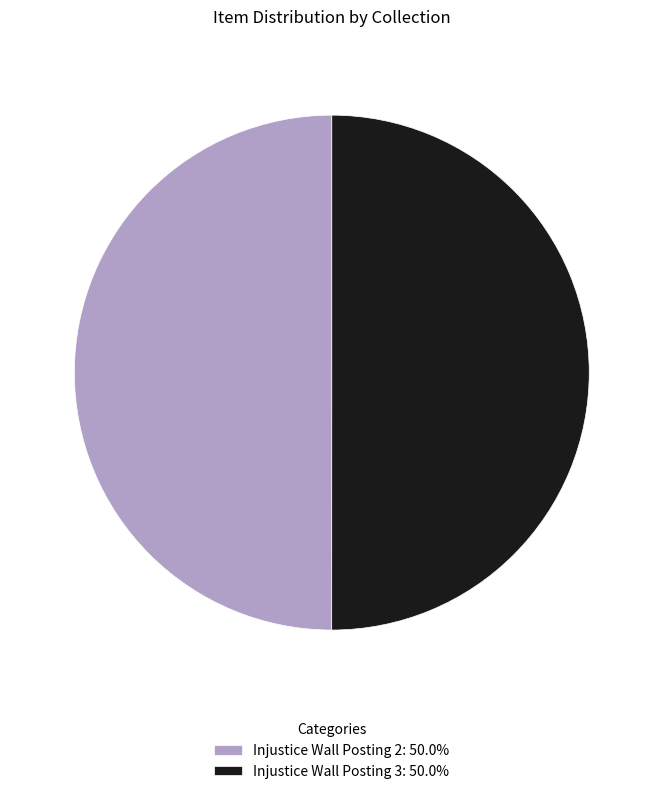

Is the sum of Injustice Wall Posting 2: 50.0% and Injustice Wall Posting 3: 50.0% greater than half?

Yes